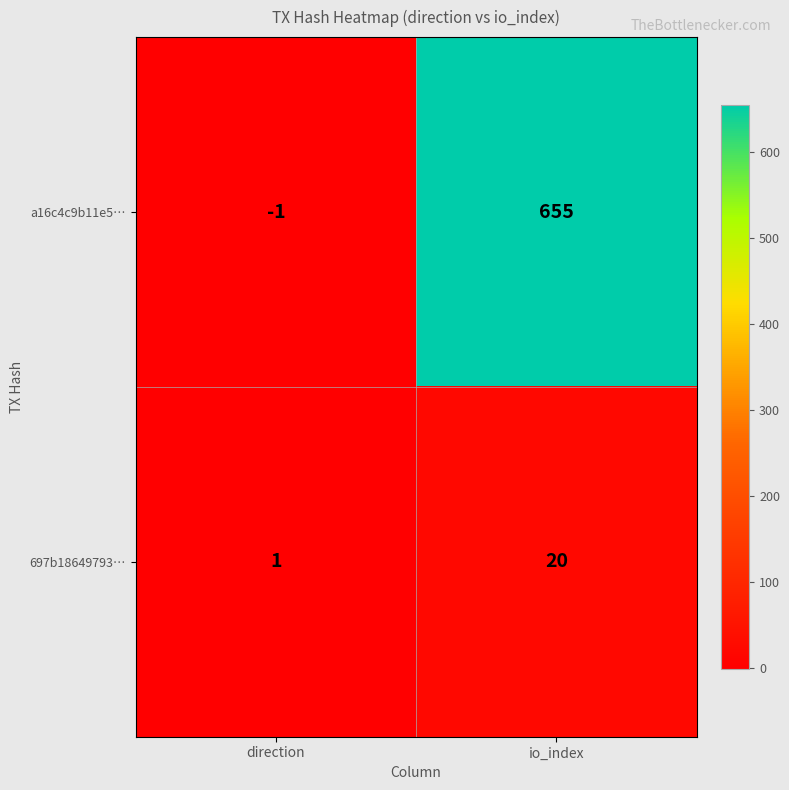

At direction, list the series in order from smallest to largest.

a16c4c9b11e5…, 697b18649793…